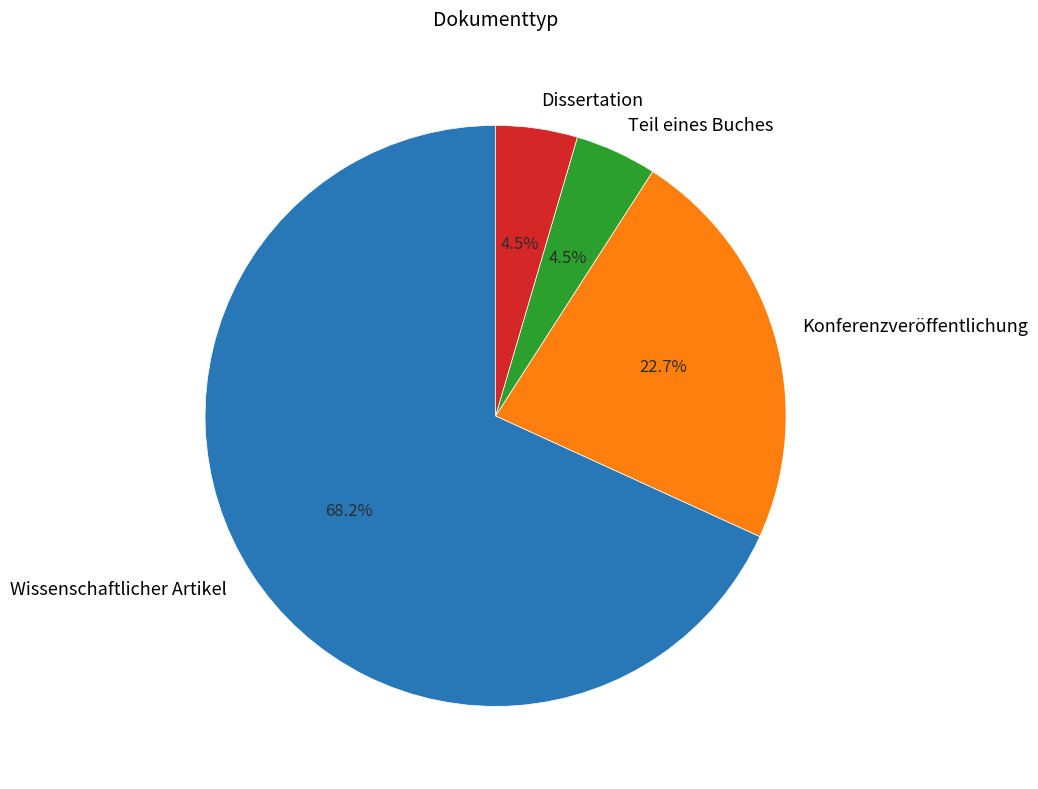

What is the largest slice in the pie chart?

Wissenschaftlicher Artikel